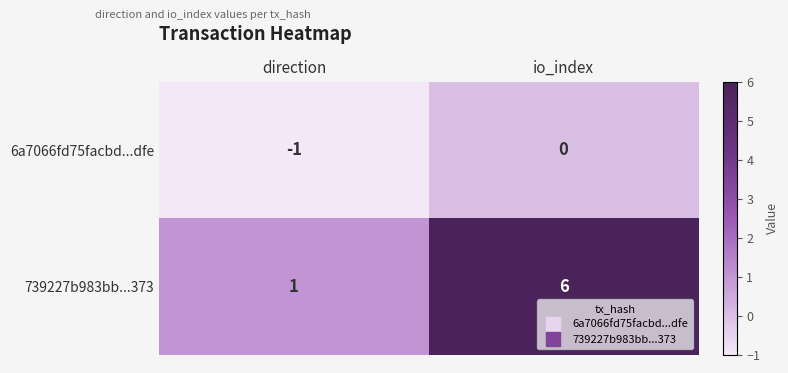

Which series has the largest total across all categories?

739227b983bb...373